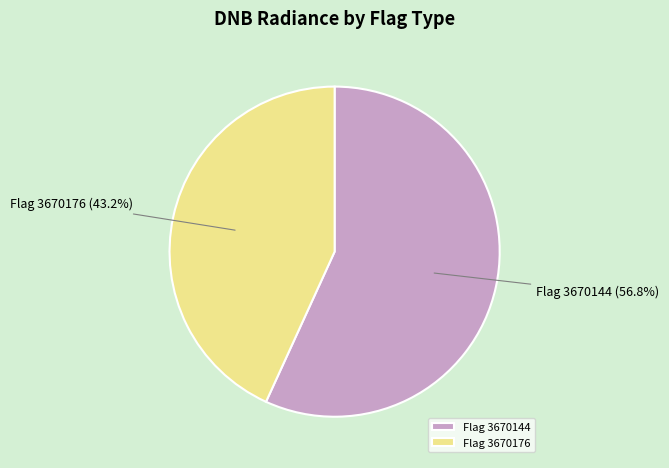

Is there a majority slice in this chart?

Yes